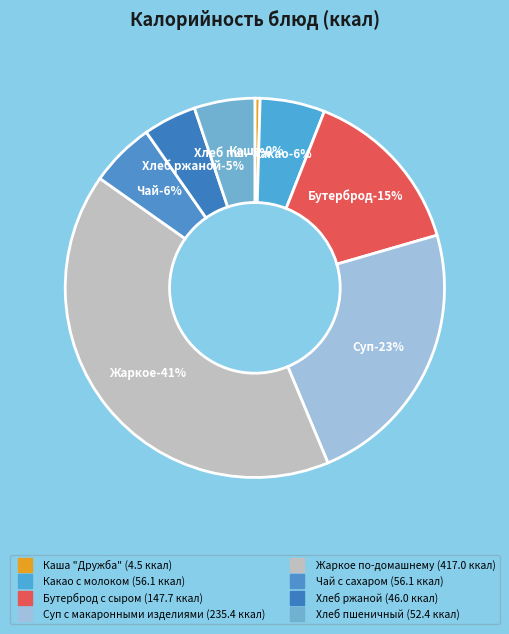

What percentage is NOT represented by Хлеб пшеничный?

94.8%